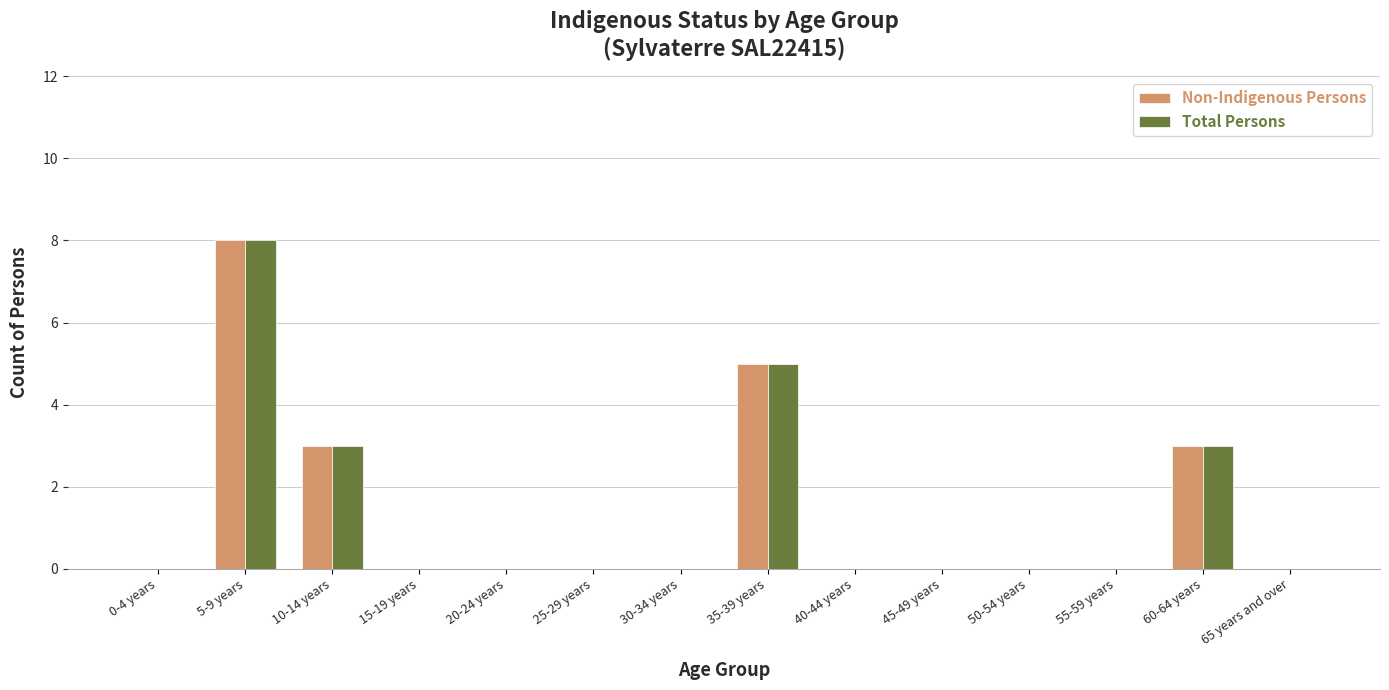

What are all the series names shown in the legend?

Non-Indigenous Persons, Total Persons